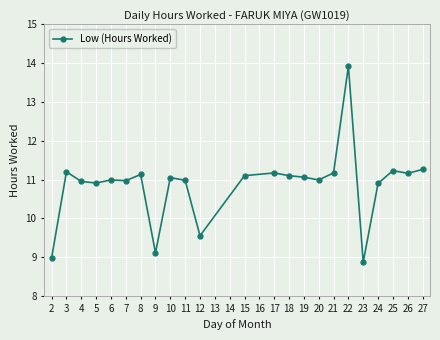

At which category does the data reach its first local peak?

3